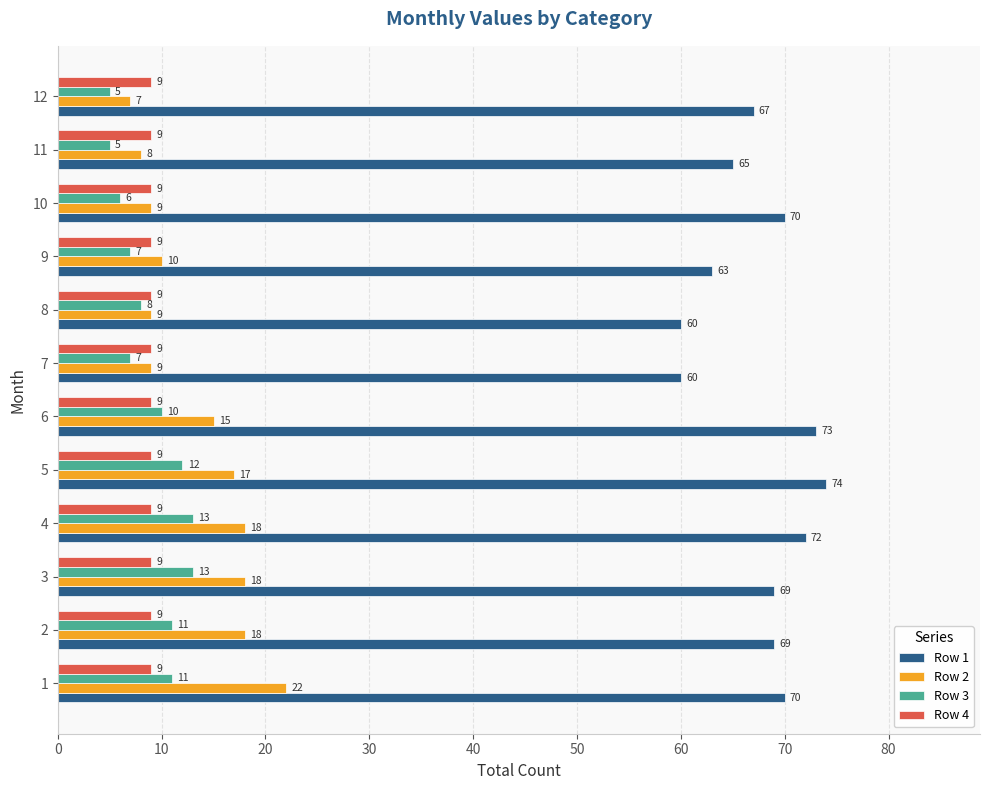

At which label does Row 1 reach its peak?

5